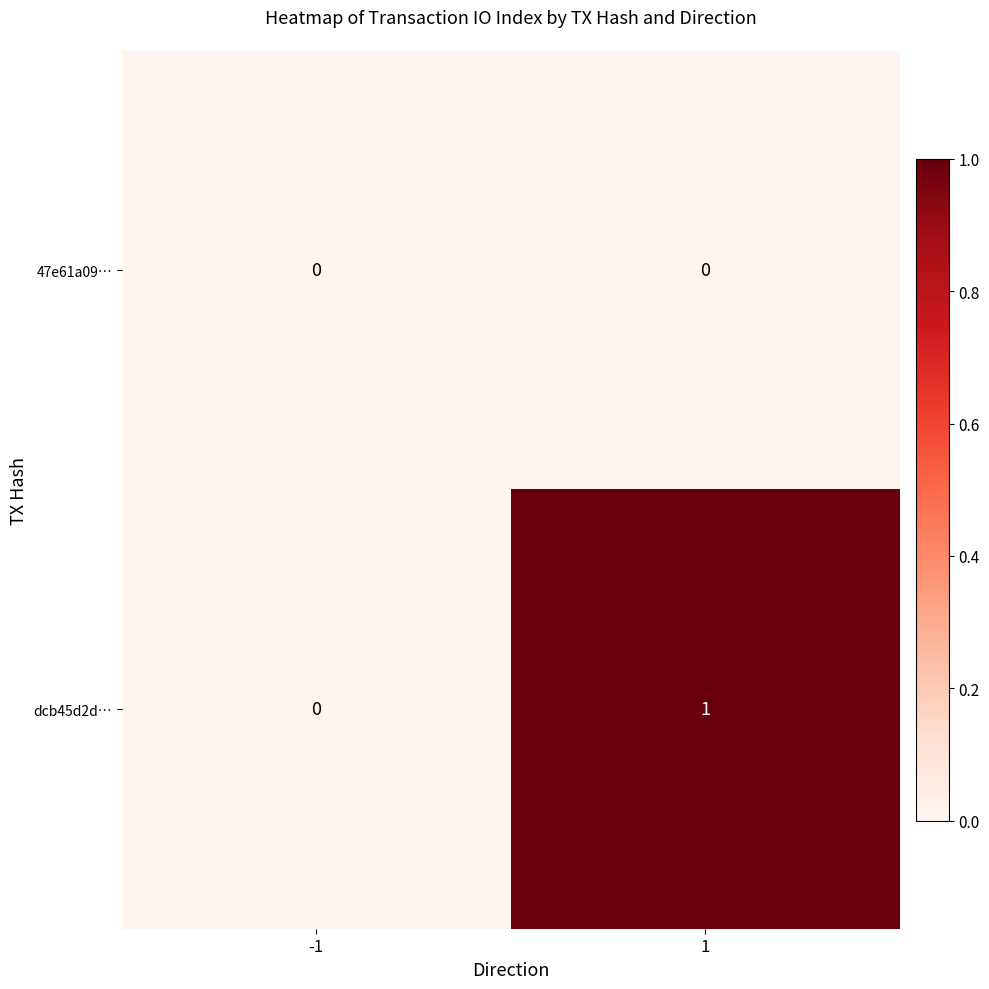

Which series changed the most between -1 and 1?

dcb45d2d…